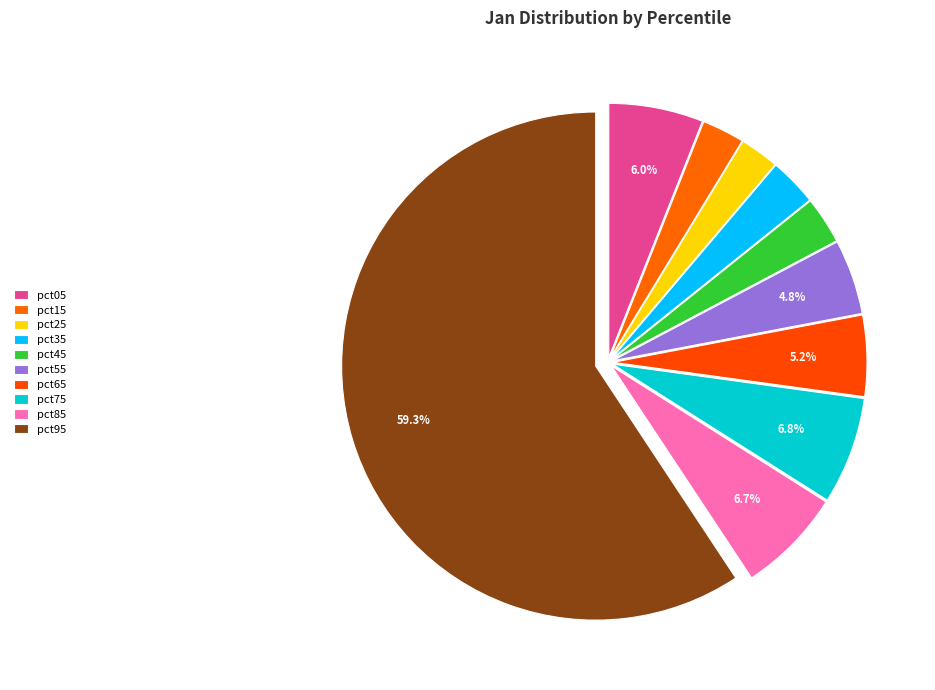

To the nearest percent, what percentage of the pie is pct15?

3%